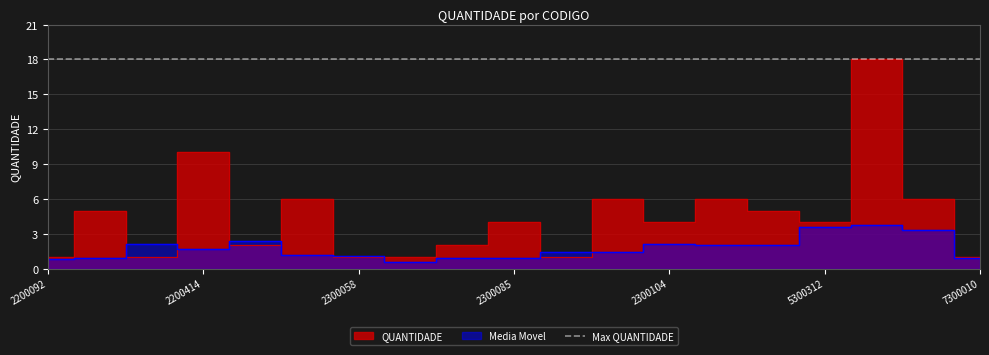

What is the difference between the values at 2200180 and 2200195?

4